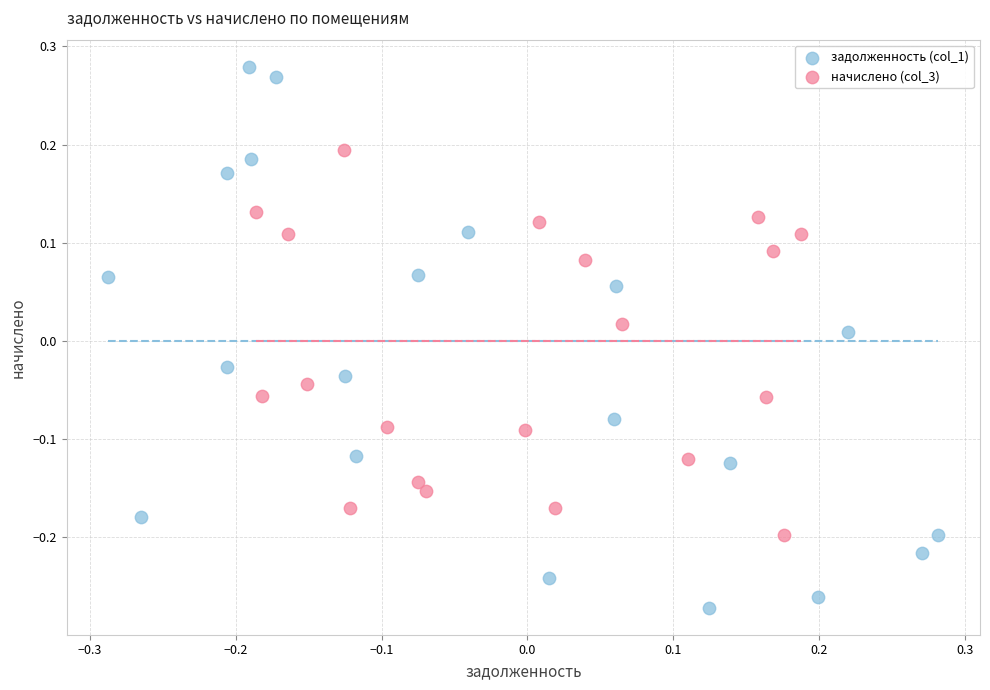

Which series has the largest Y range (max minus min)?

задолженность (col_1)